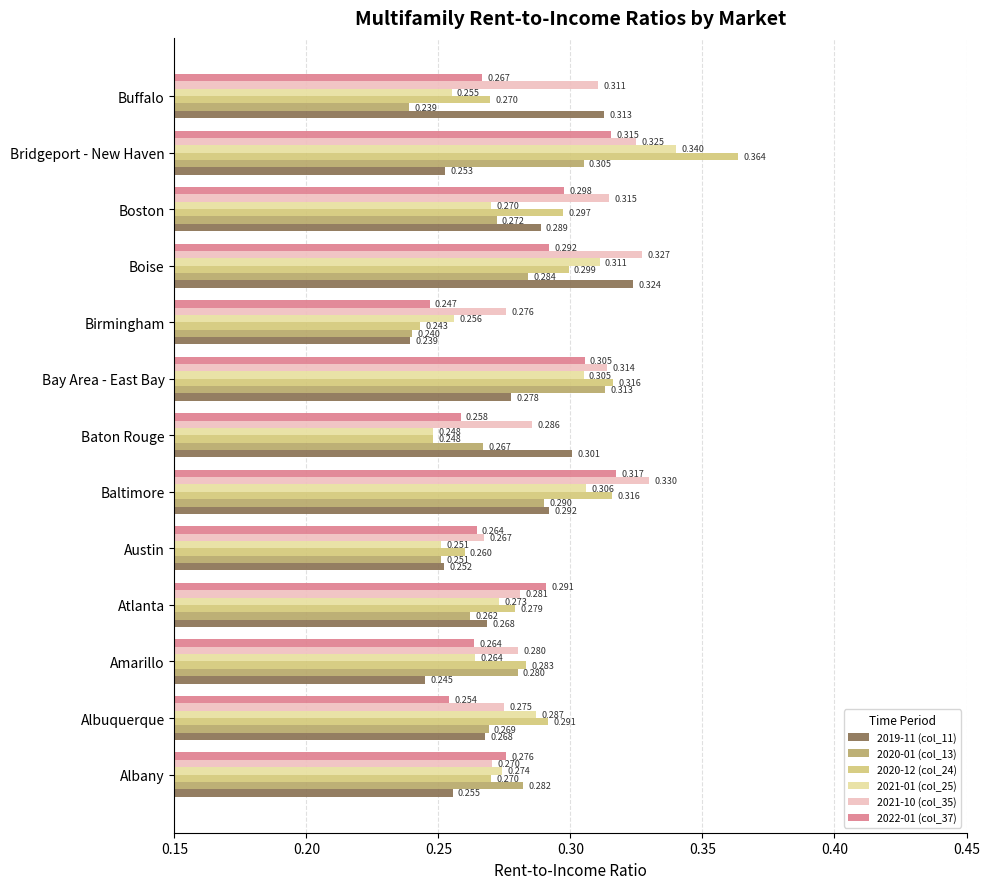

At which label does 2019-11 (col_11) reach its peak?

Boise